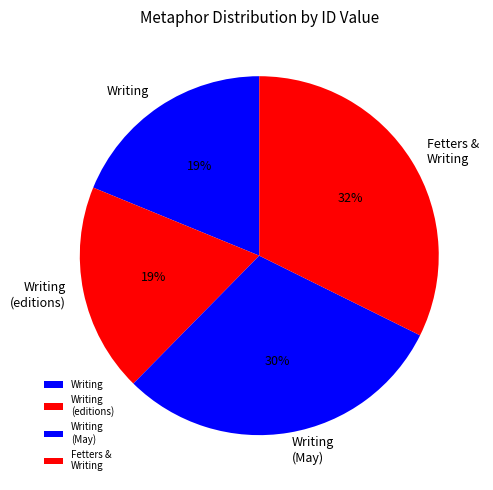

How many segments does this pie chart have?

4